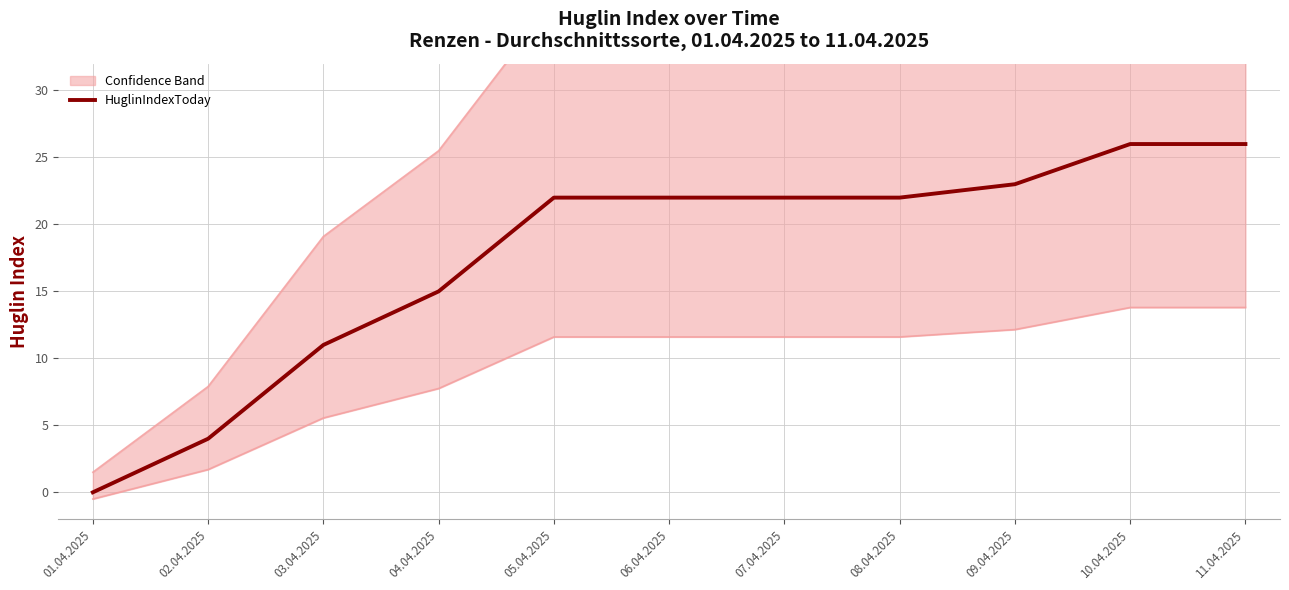

What is the sum of the values at 11.04.2025 and 07.04.2025?

48